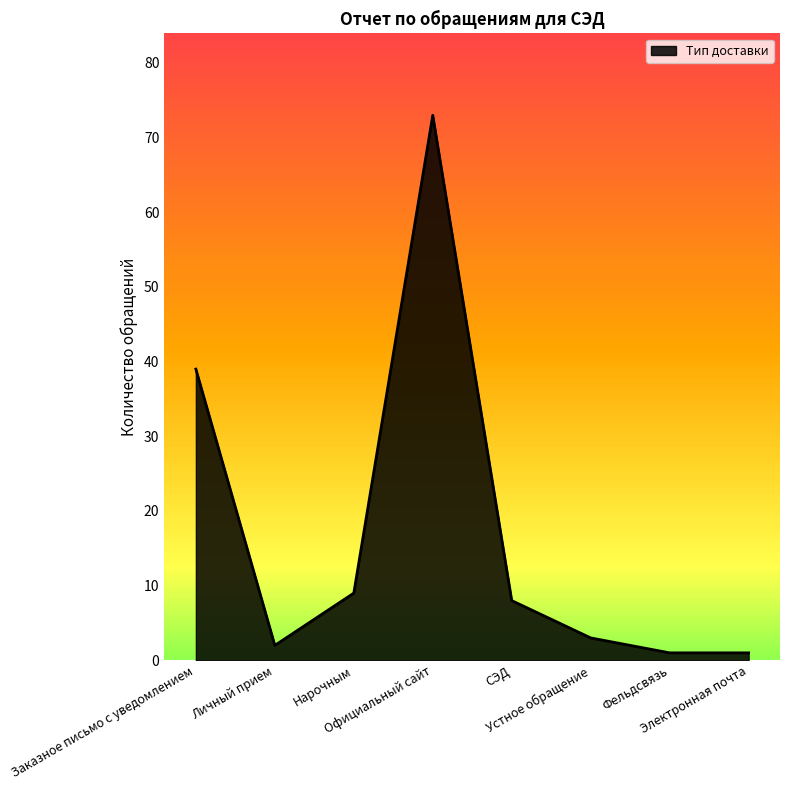

True or false: there are more than 2 points higher than both neighbors.

False